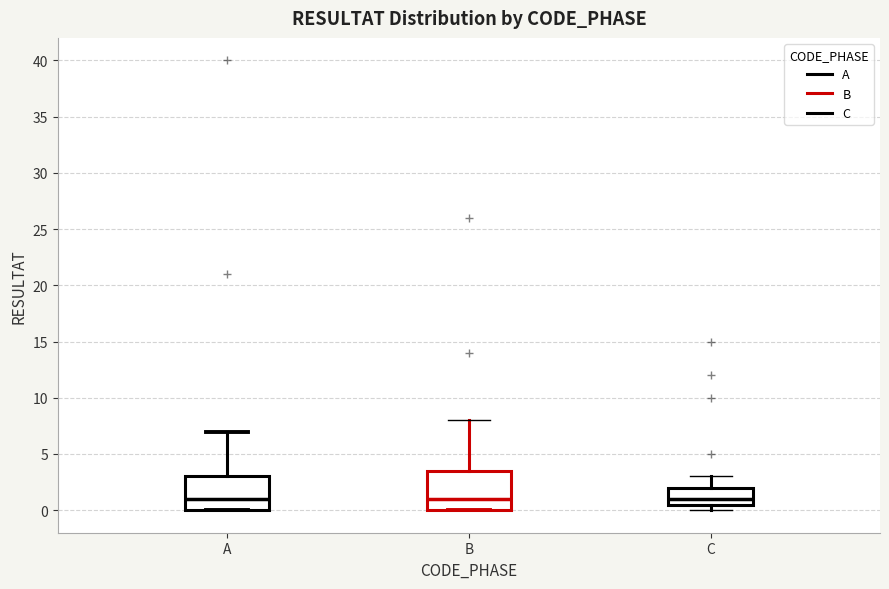

Which box is the tallest, from its lower edge to its upper edge?

B